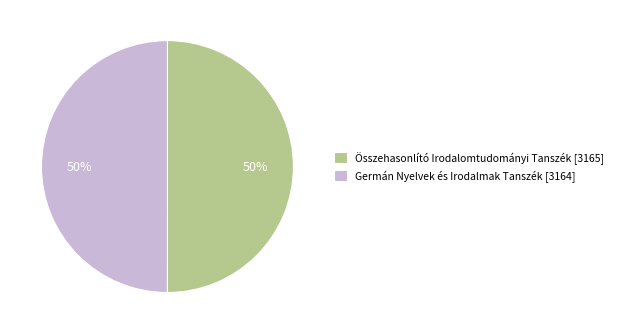

True or false: Germán Nyelvek és Irodalmak Tanszék [3164] accounts for 39% of the total.

False